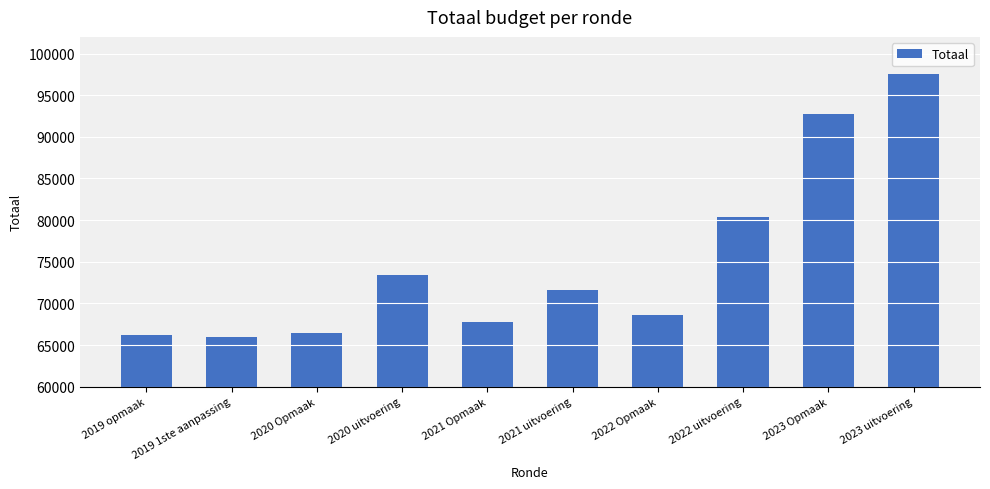

Which has a higher value, 2020 Opmaak or 2023 uitvoering?

2023 uitvoering